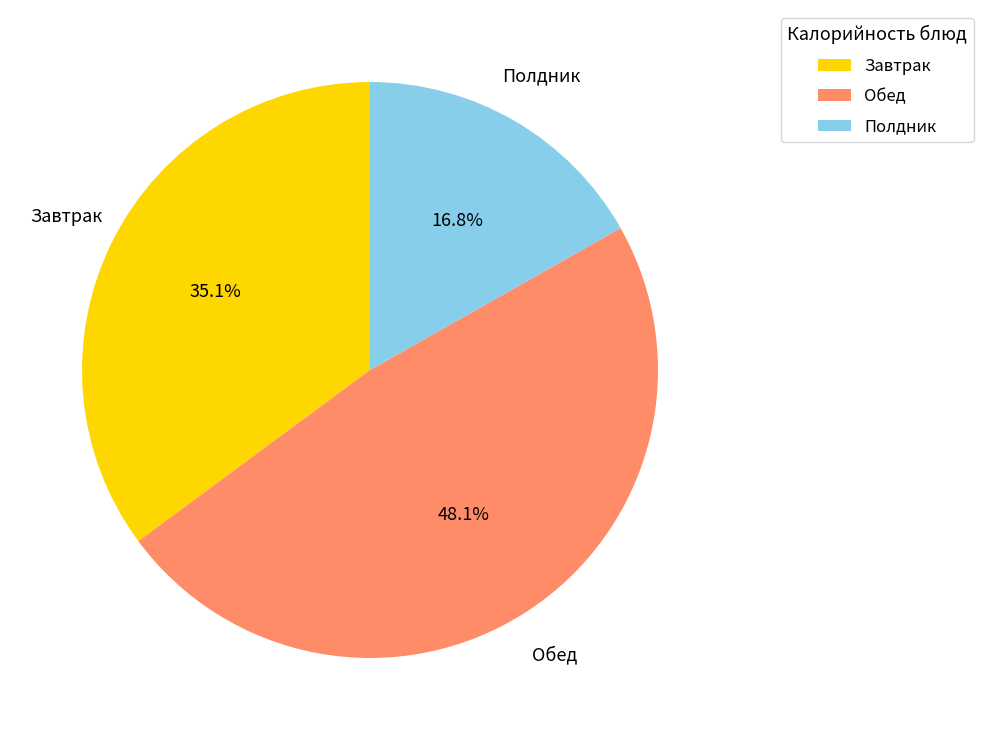

Does Завтрак account for over 50% of the chart?

No